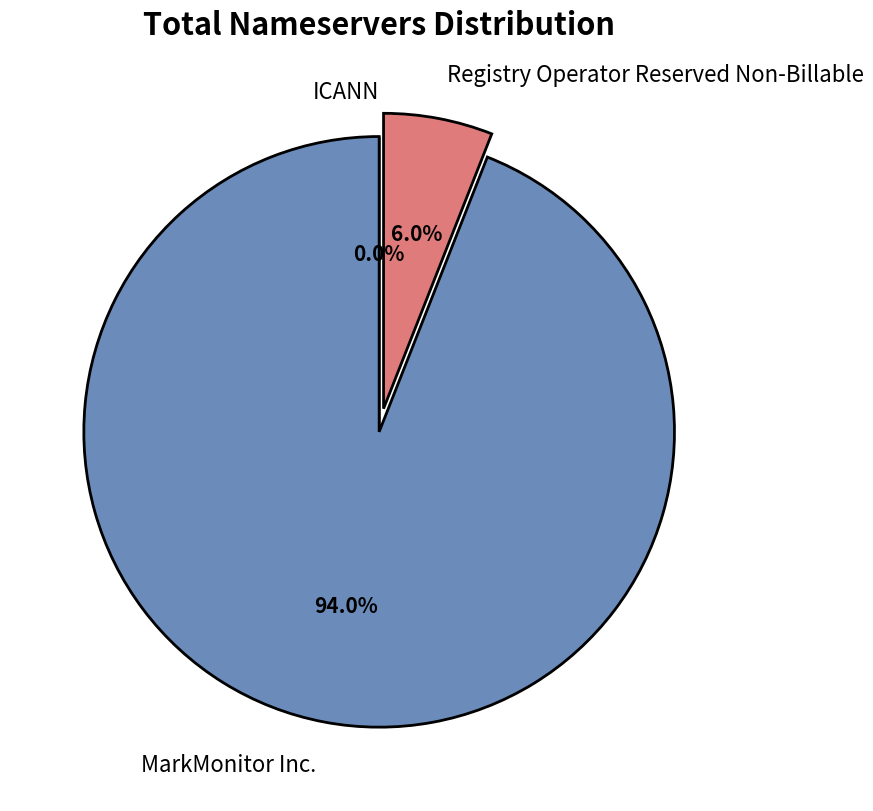

Which category accounts for the majority?

MarkMonitor Inc.